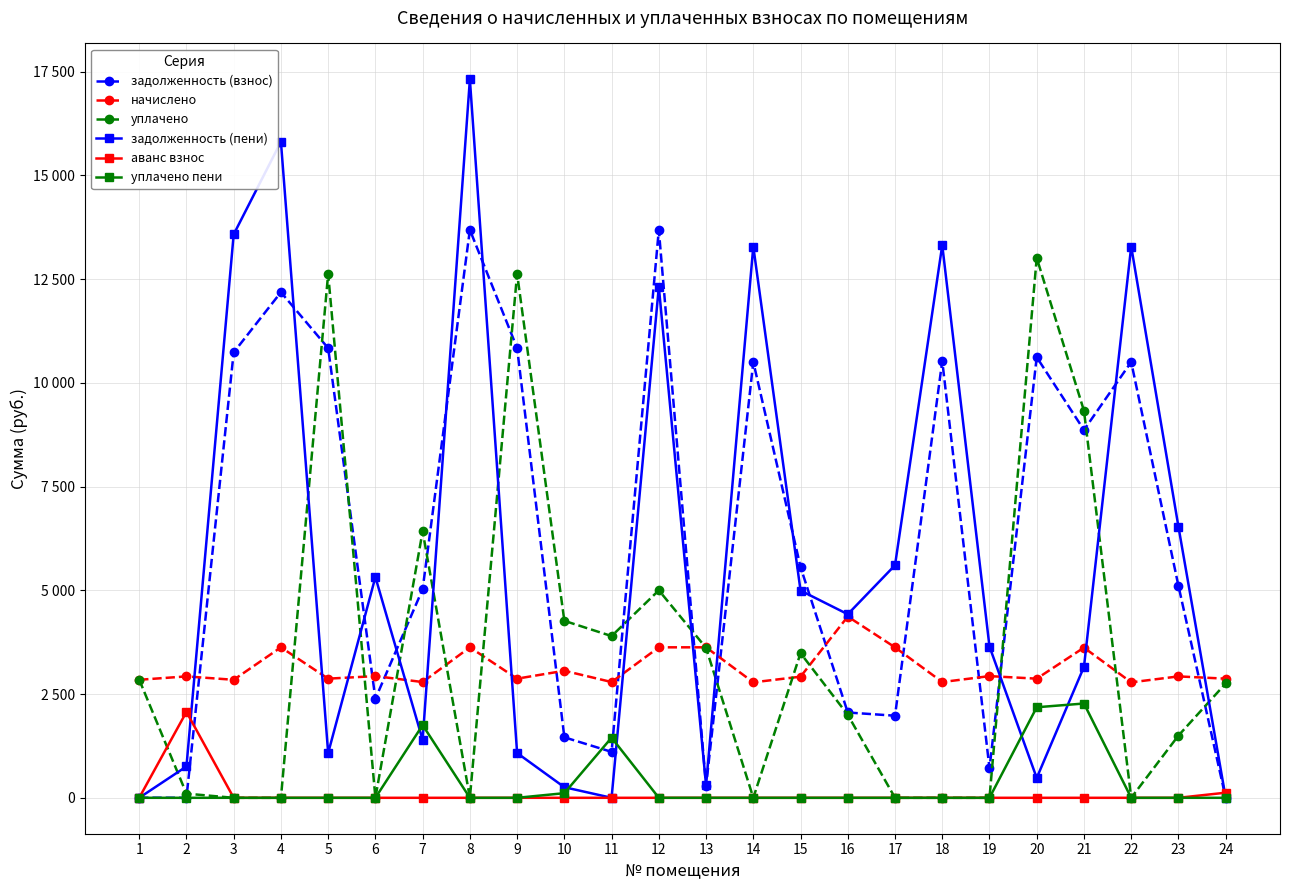

What are all the series names shown in the legend?

задолженность (взнос), начислено, уплачено, задолженность (пени), аванс взнос, уплачено пени